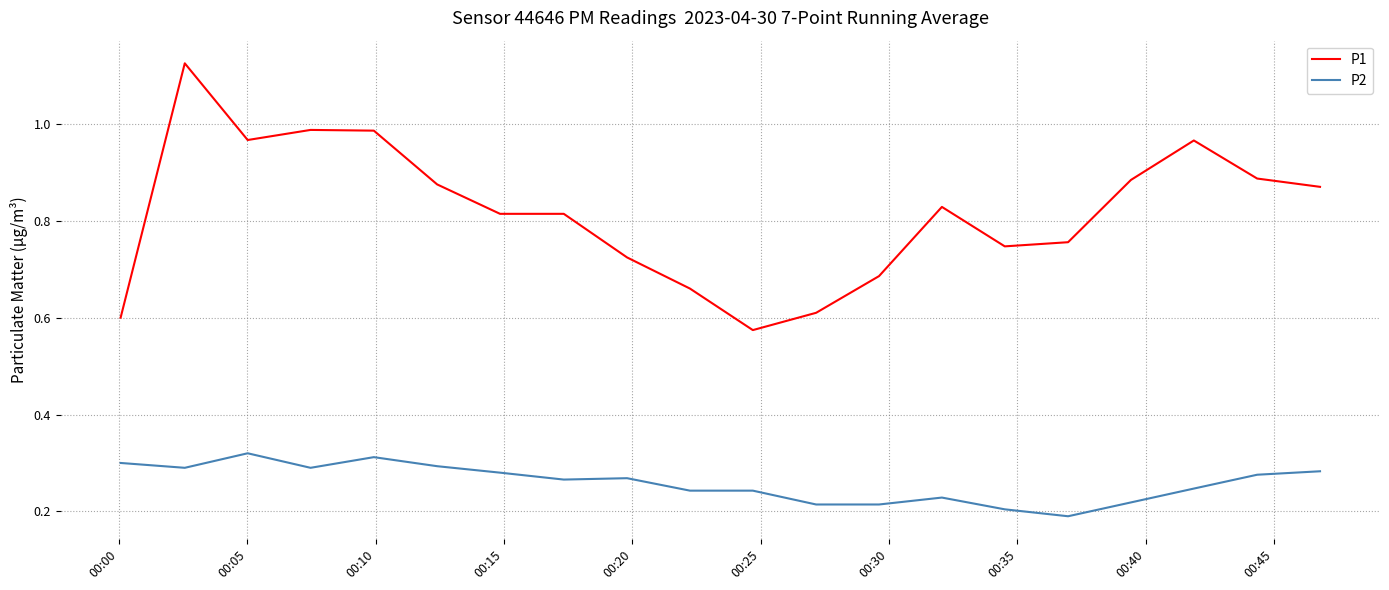

Rank the series by their average value, from lowest to highest.

P2, P1